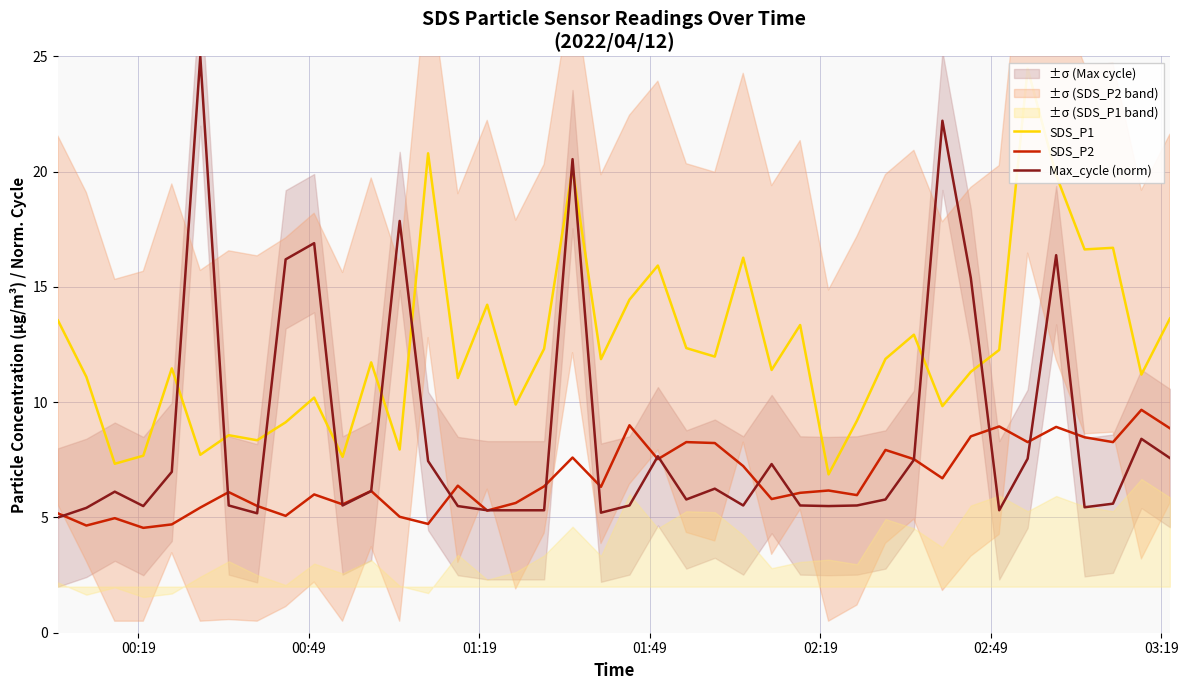

What is the highest value of the SDS_P2 series?

9.7